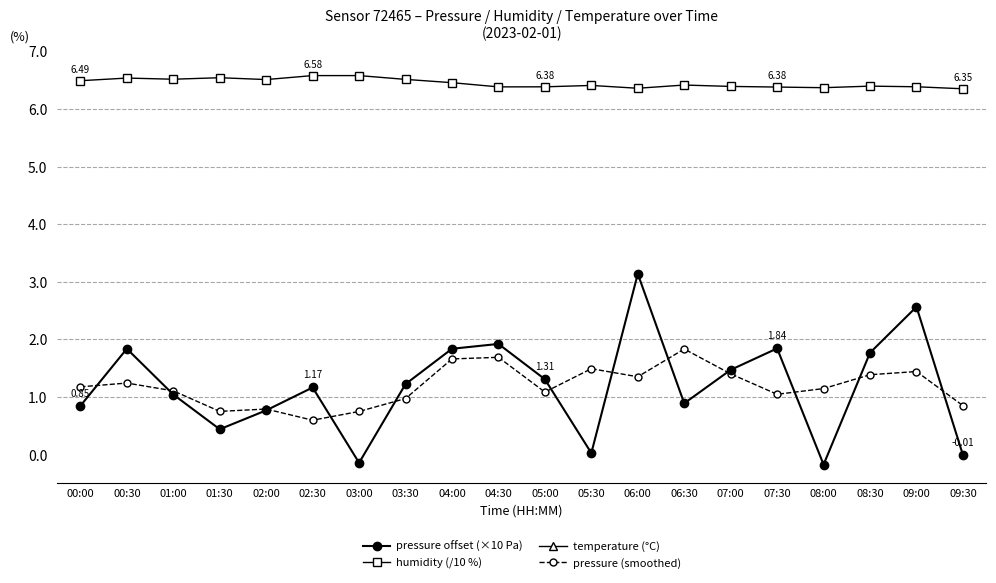

Reading right to left, what are all the values shown in this chart?

pressure offset (×10 Pa): -0.0	2.6	1.8	-0.2	1.8	1.5	0.9	3.1	0.0	1.3	1.9	1.8	1.2	-0.1	1.2	0.8	0.4	1.0	1.8	0.8
humidity (/10 %): 6.3	6.4	6.4	6.4	6.4	6.4	6.4	6.4	6.4	6.4	6.4	6.5	6.5	6.6	6.6	6.5	6.5	6.5	6.5	6.5
temperature (°C): 8.1	7.9	8.0	8.0	8.0	8.1	8.0	8.1	7.9	8.1	8.1	8.1	8.1	7.9	7.9	8.1	8.1	8.1	8.1	8.2
pressure (smoothed): 0.9	1.4	1.4	1.1	1.0	1.4	1.8	1.4	1.5	1.1	1.7	1.7	1.0	0.8	0.6	0.8	0.8	1.1	1.2	1.2